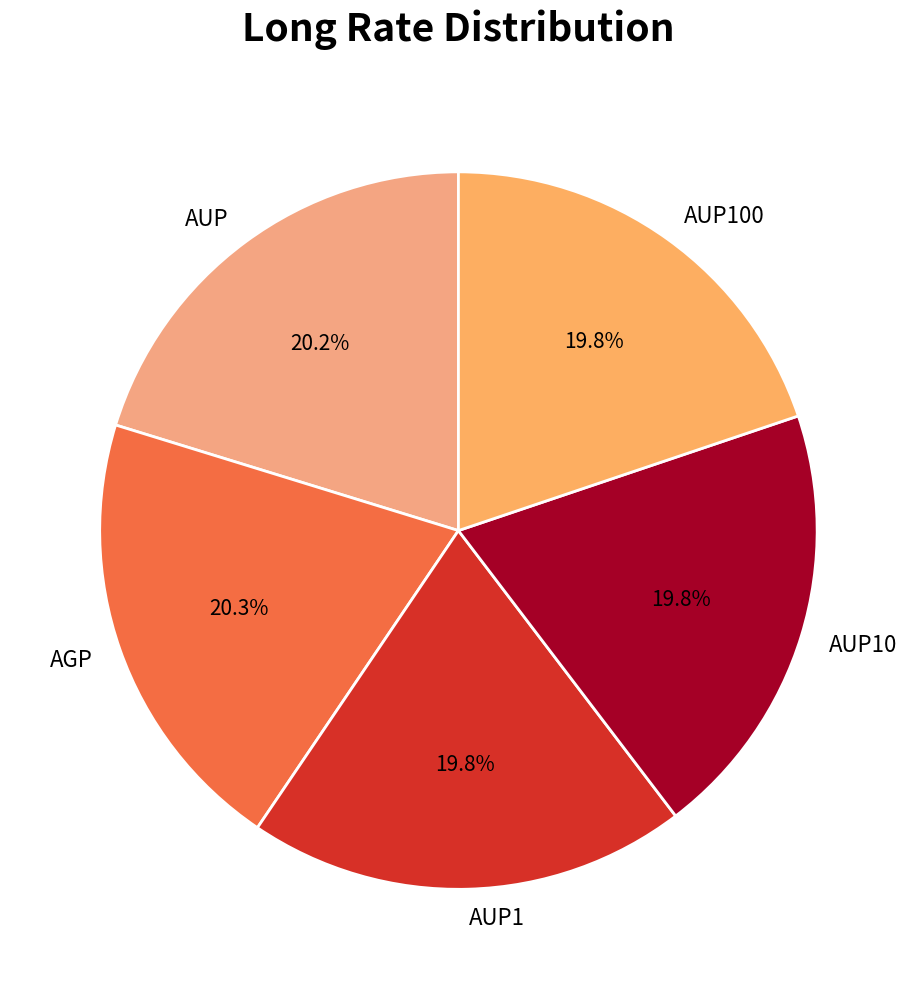

True or false: AUP10 accounts for 25% of the total.

False